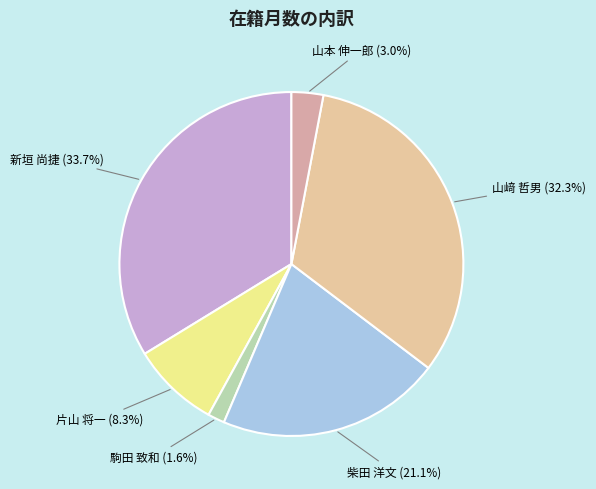

What is the smallest slice in the pie chart?

駒田 致和